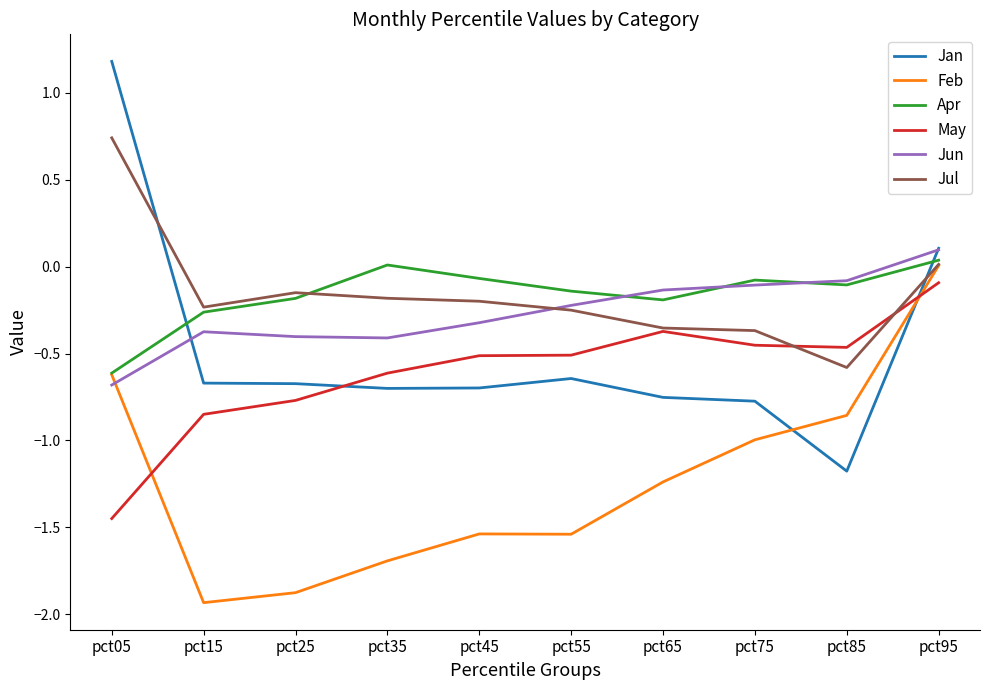

What is the maximum value shown in the chart?

1.2